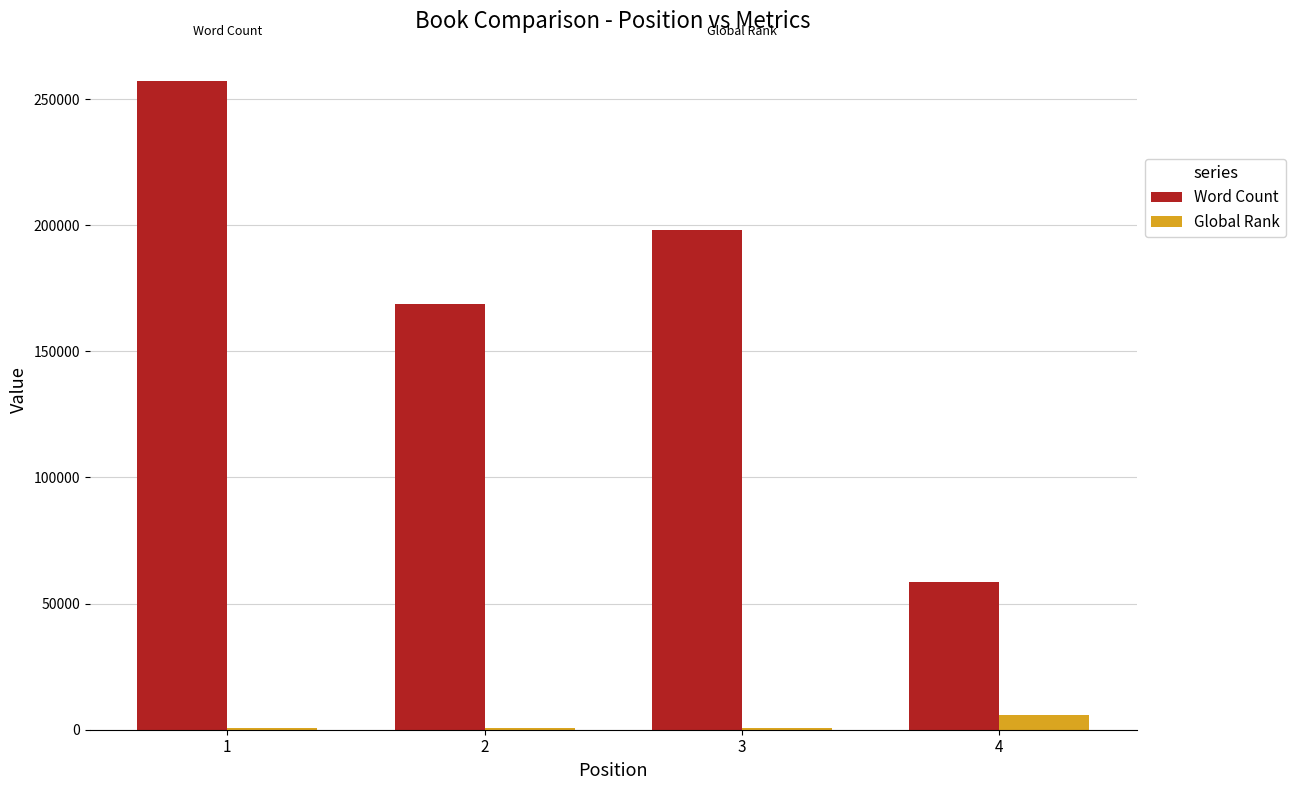

What is the sum of all Global Rank values?

8201